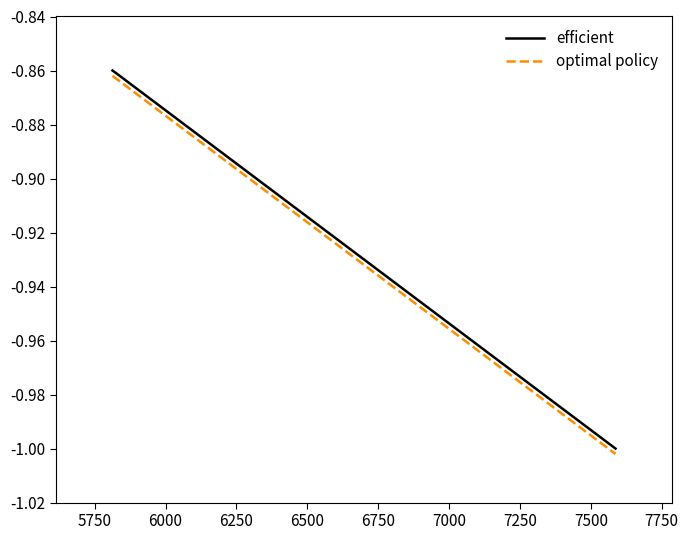

What are all the series names shown in the legend?

efficient, optimal policy